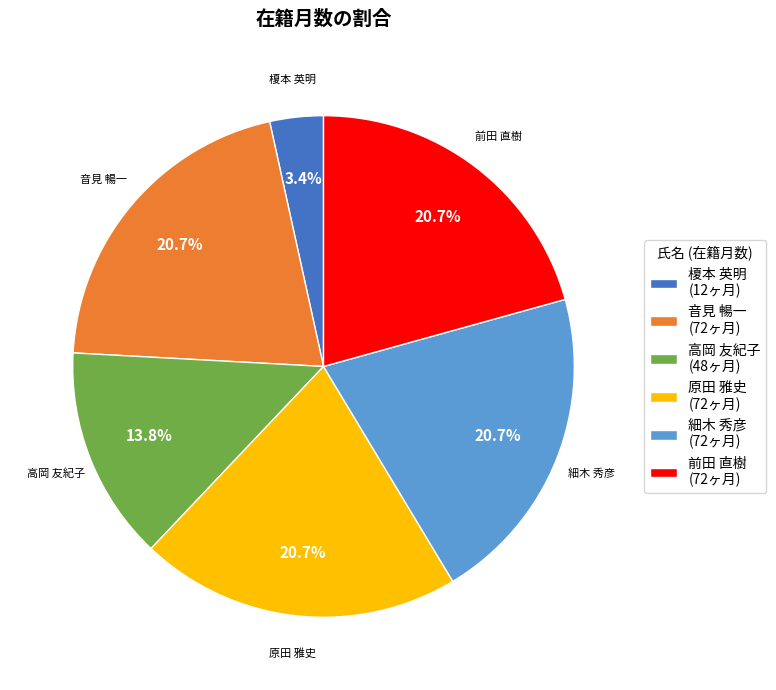

To the nearest percent, what is the combined percentage of 前田 直樹 and 音見 暢一?

41%